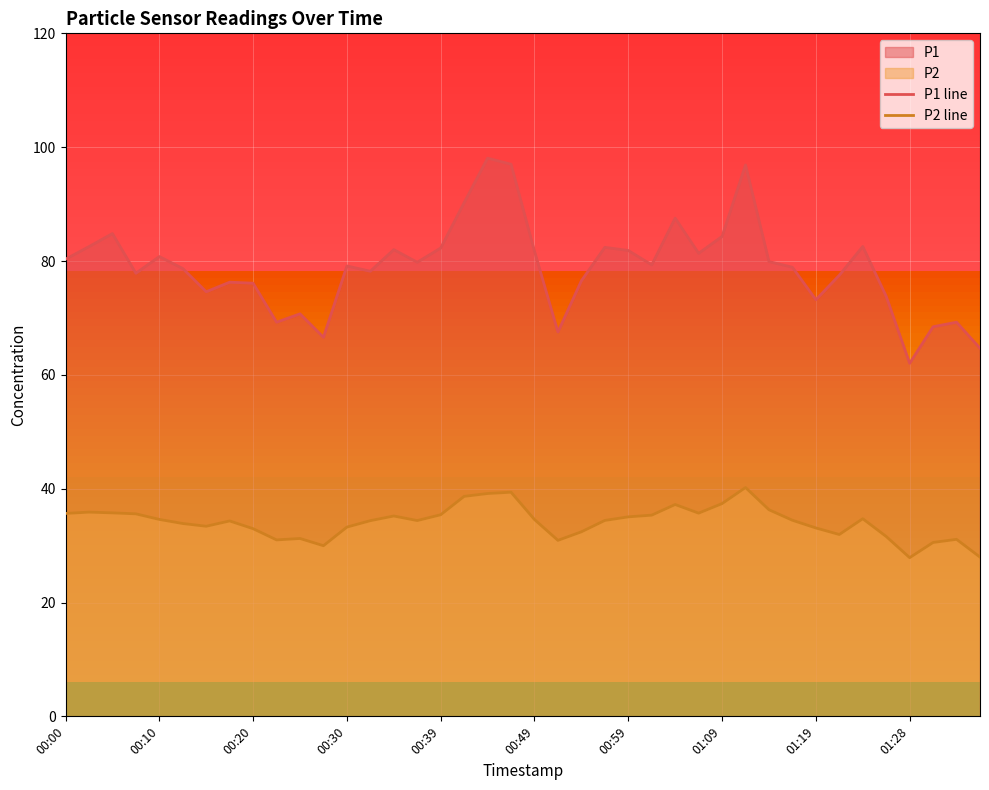

True or false: P2 line and P1 line cross at least once.

False